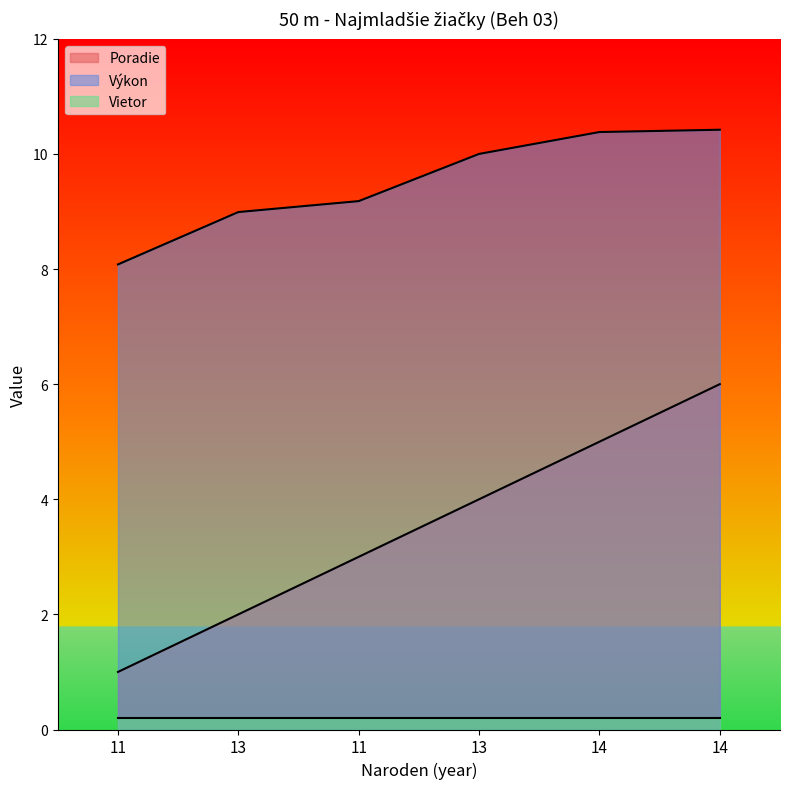

Rank the series by their maximum value, from highest to lowest.

Výkon, Poradie, Vietor